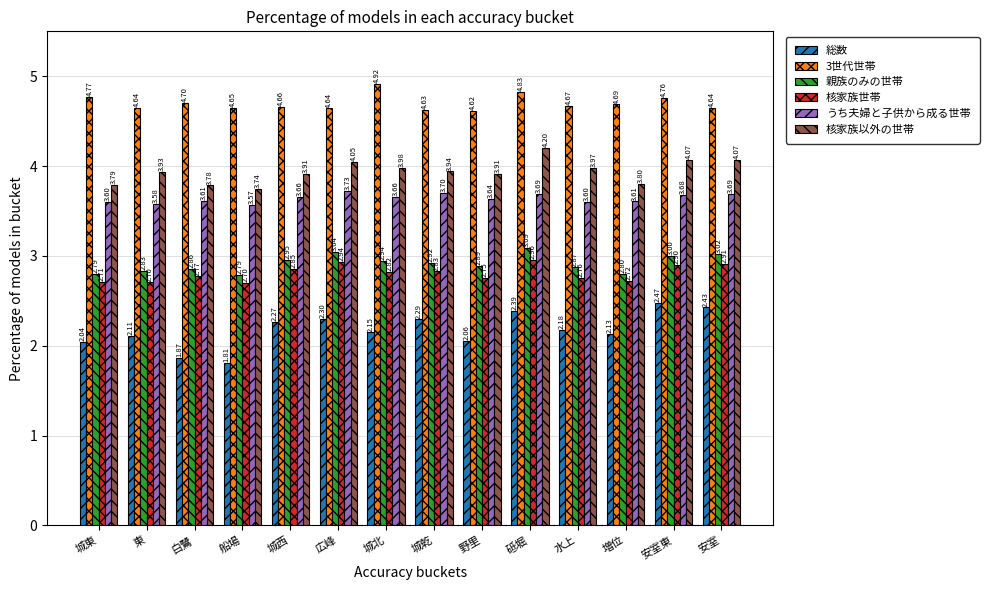

What is the average value of the 核家族世帯 series?

2.8